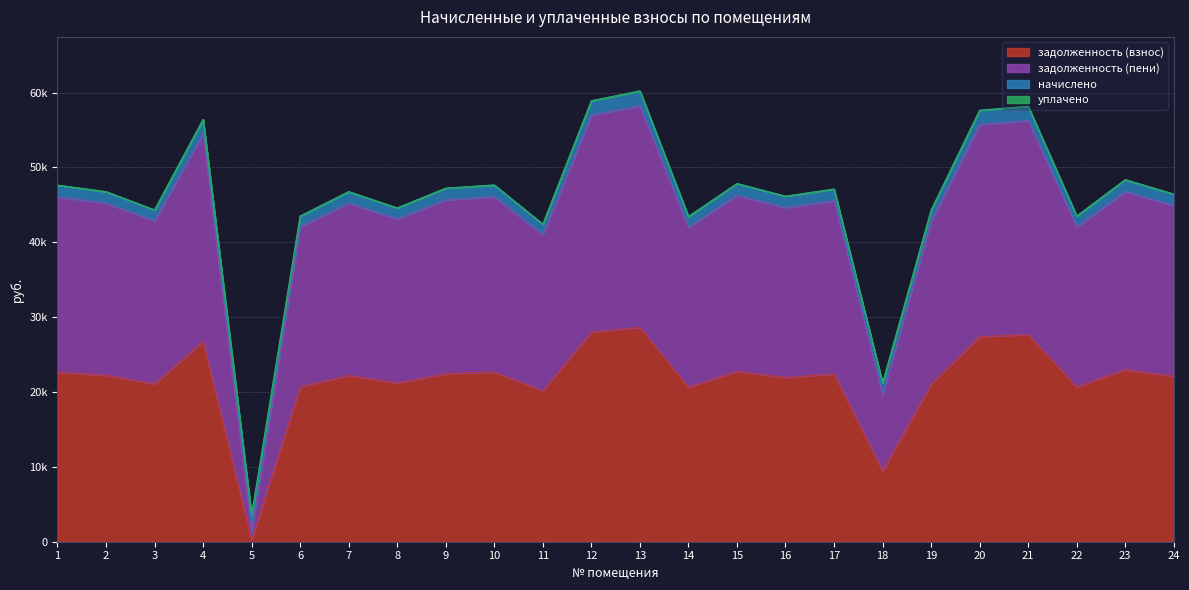

Is the value of задолженность (пени) at 9 greater than the value of задолженность (взнос) at 3?

Yes